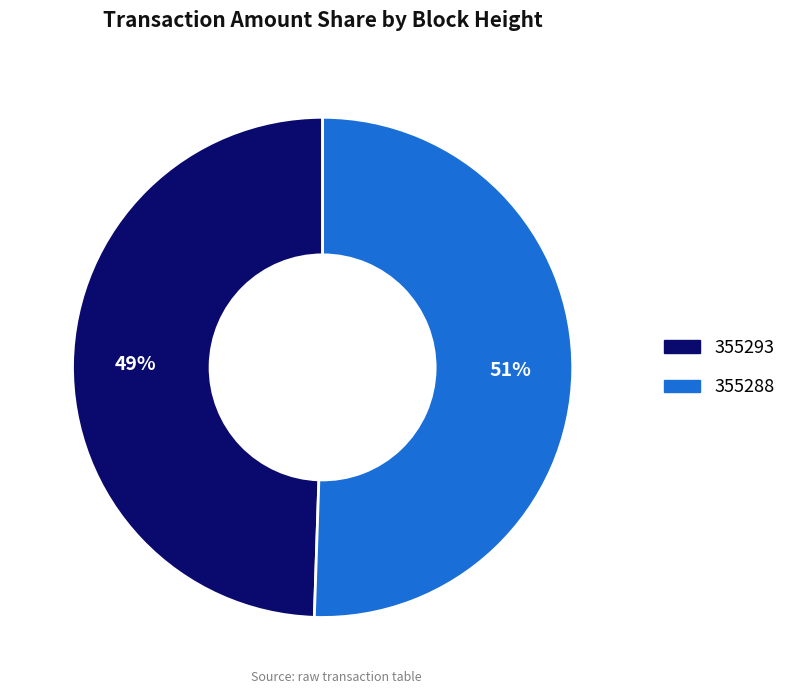

Which slice represents more than half of the pie?

355288